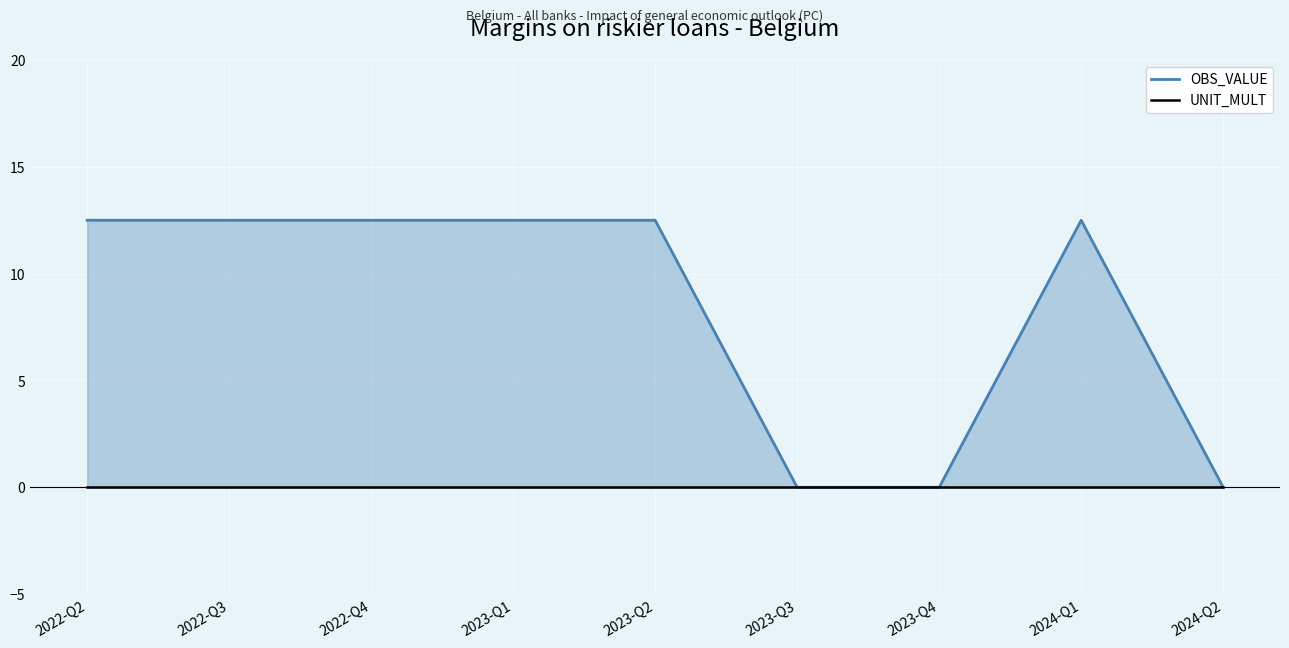

Reading right to left, extract all data points from this chart.

OBS_VALUE: 0.0	12.5	0.0	0.0	12.5	12.5	12.5	12.5	12.5
UNIT_MULT: 0.0	0.0	0.0	0.0	0.0	0.0	0.0	0.0	0.0